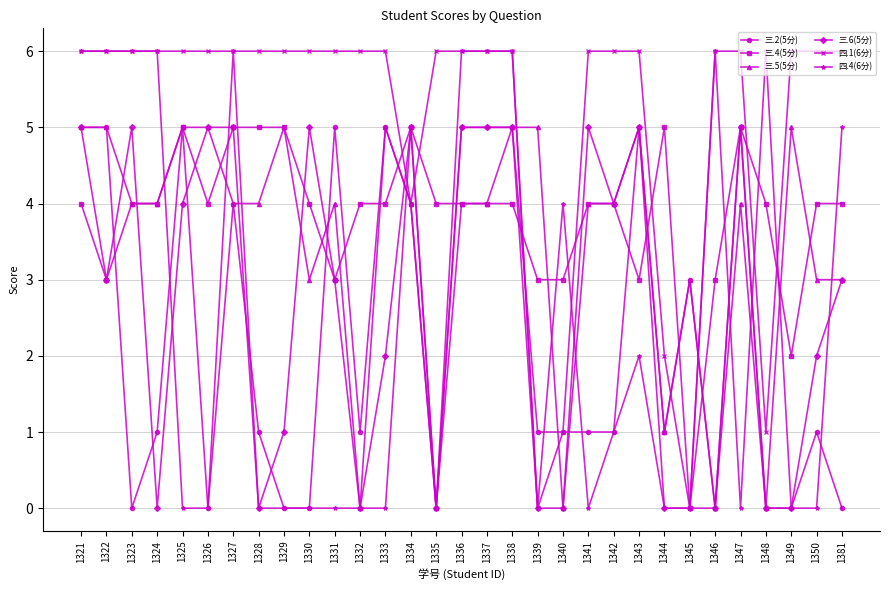

Which series ends up on top after the final intersection of 四.4(6分) and 三.2(5分)?

四.4(6分)